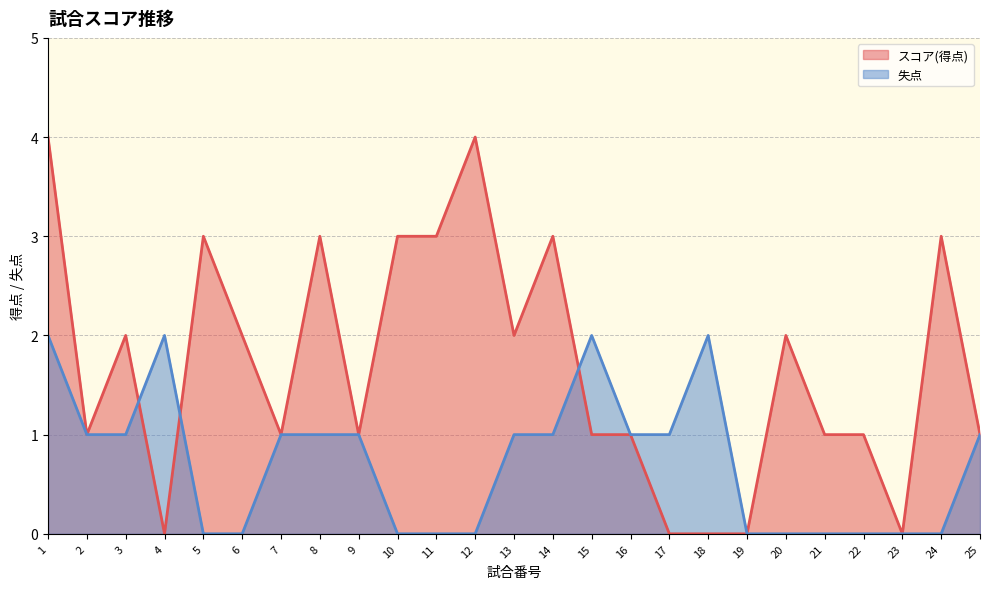

How many interior local peaks does the スコア(得点) series have?

7